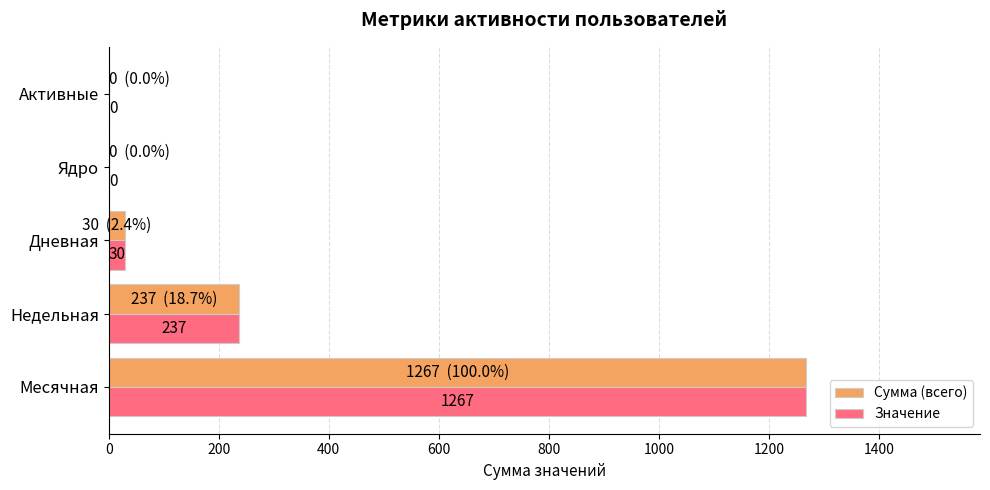

What is the sum of all Значение values?

1534